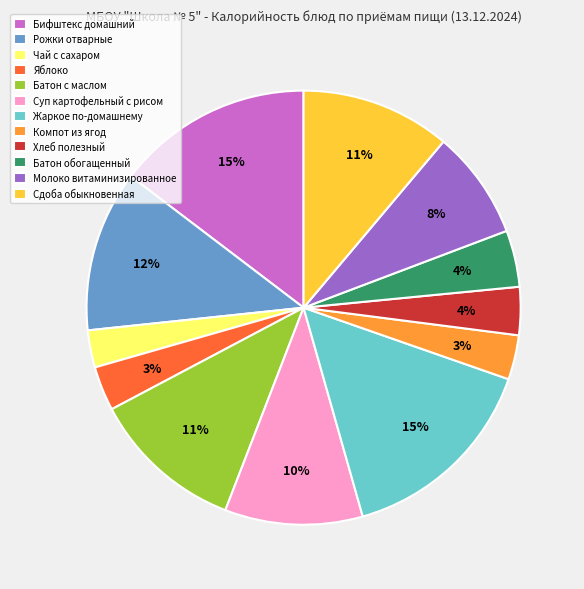

True or false: Батон с маслом accounts for 1% of the total.

False